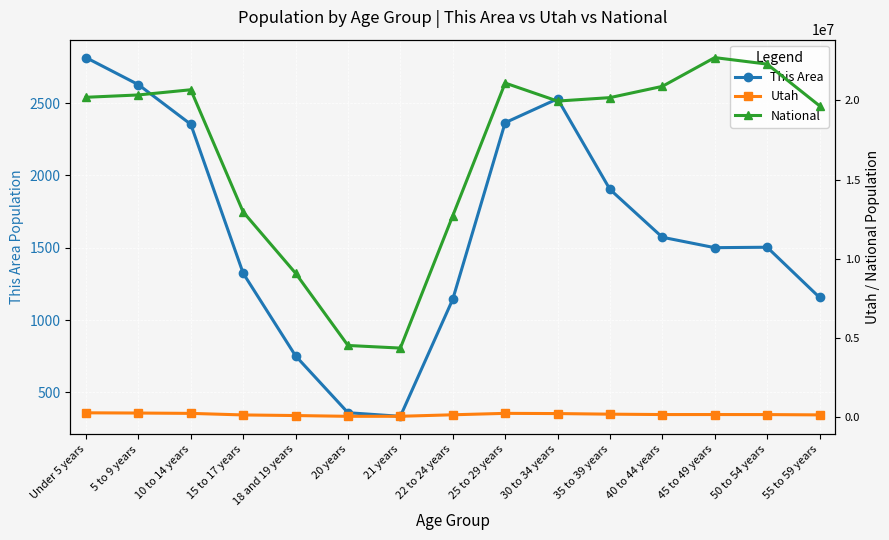

List the series in order of their peak value, highest first.

National, Utah, This Area